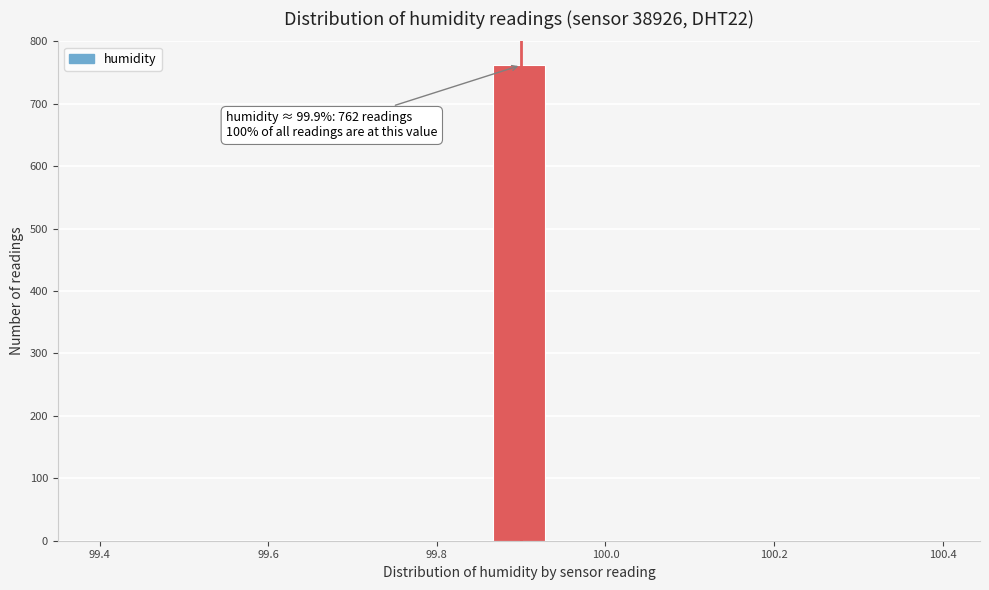

Around what value on the x-axis is the tallest bar? Give the approximate position of its centre, as read against the axis.

99.90